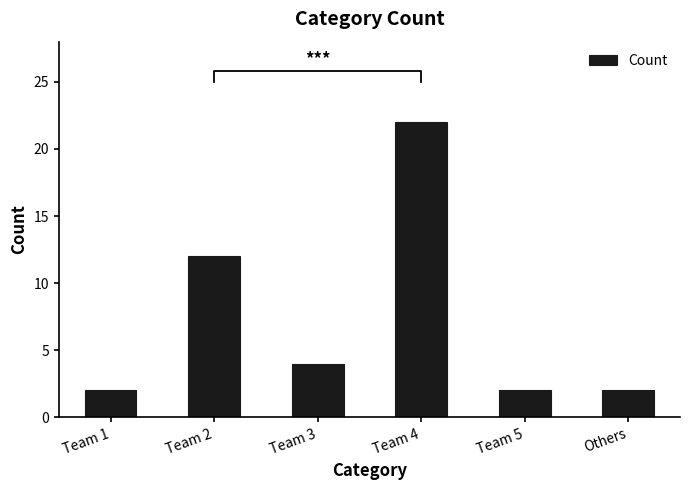

What is the difference between the values at Others and Team 3?

2